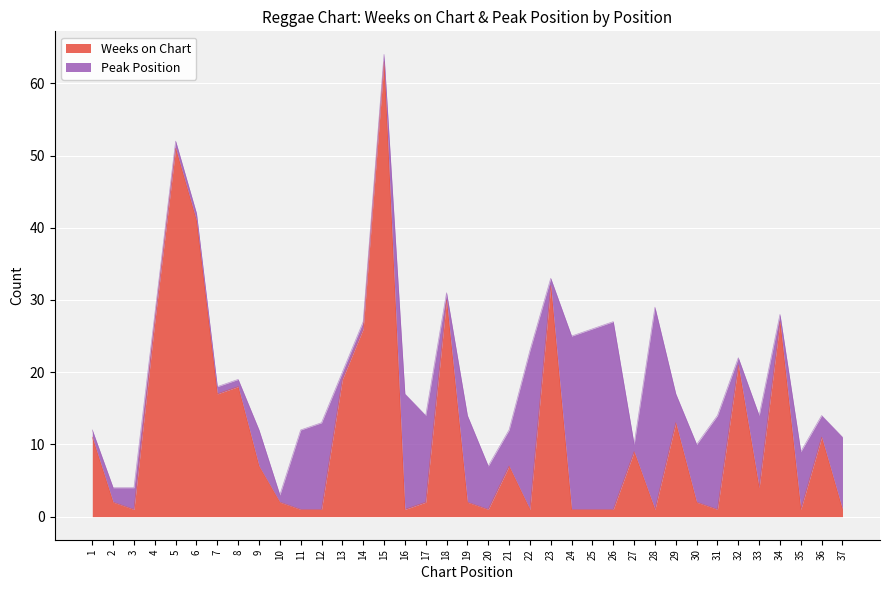

List the labels in order of value, largest first.

15, 5, 6, 23, 18, 4, 34, 14, 32, 13, 8, 7, 29, 1, 36, 27, 9, 21, 33, 2, 10, 17, 19, 30, 3, 11, 12, 16, 20, 22, 24, 25, 26, 28, 31, 35, 37